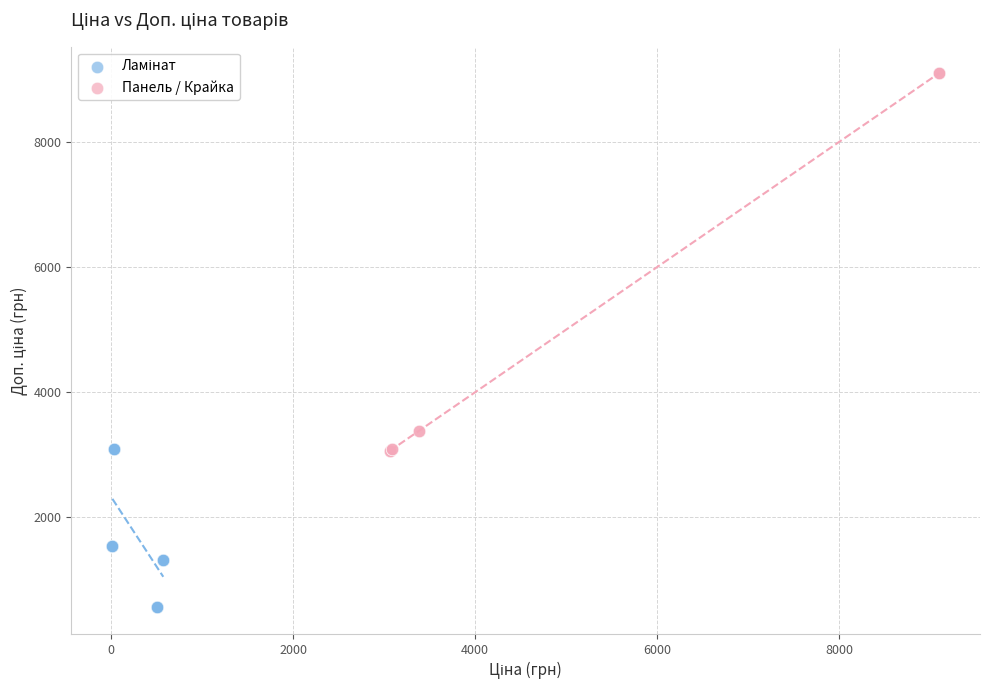

Which series reaches the maximum Y coordinate?

Панель / Крайка